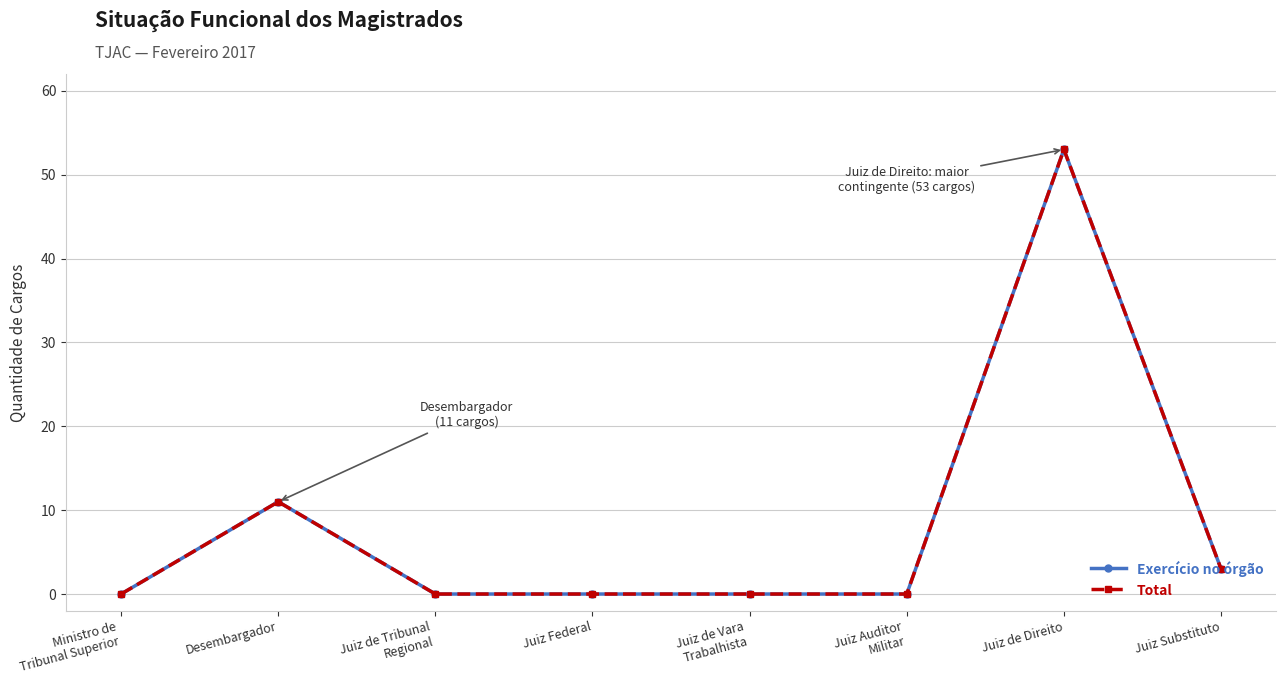

True or false: Exercício no órgão has more than 0 interior local peaks.

True